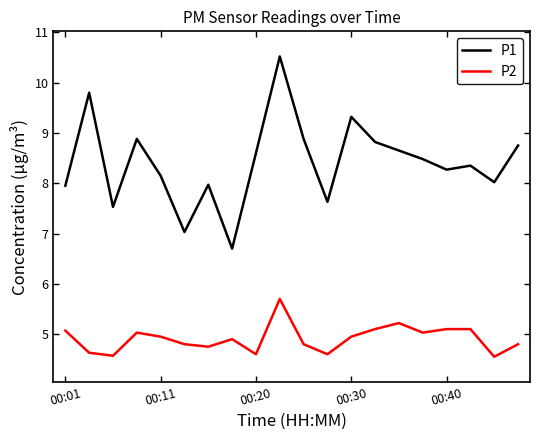

Count the number of categories in the chart.

20